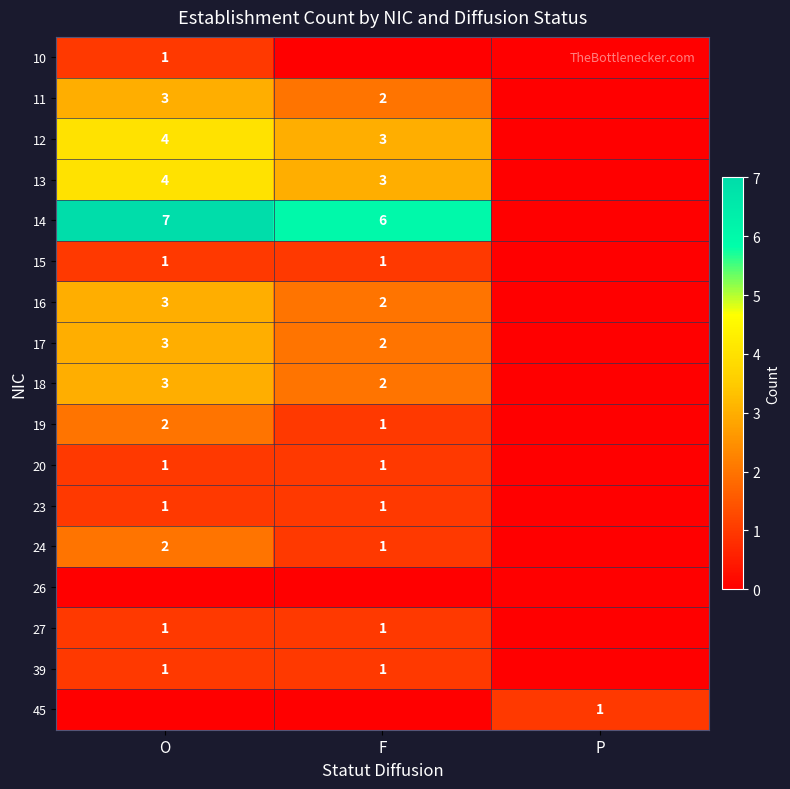

The value of 13 at O is 4. True or false?

True